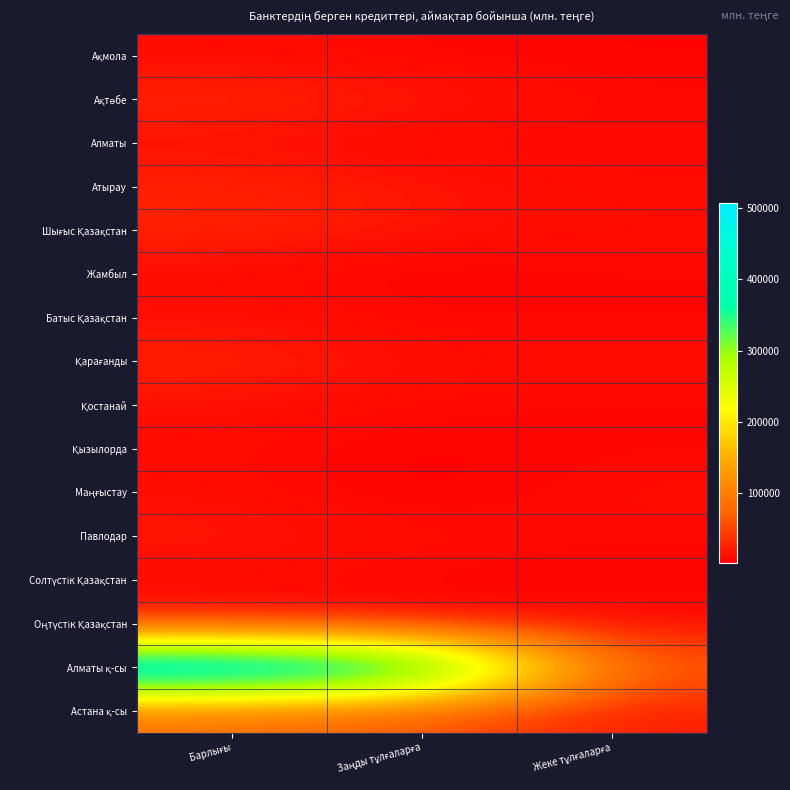

Which series has the widest spread of values?

Алматы қ-сы